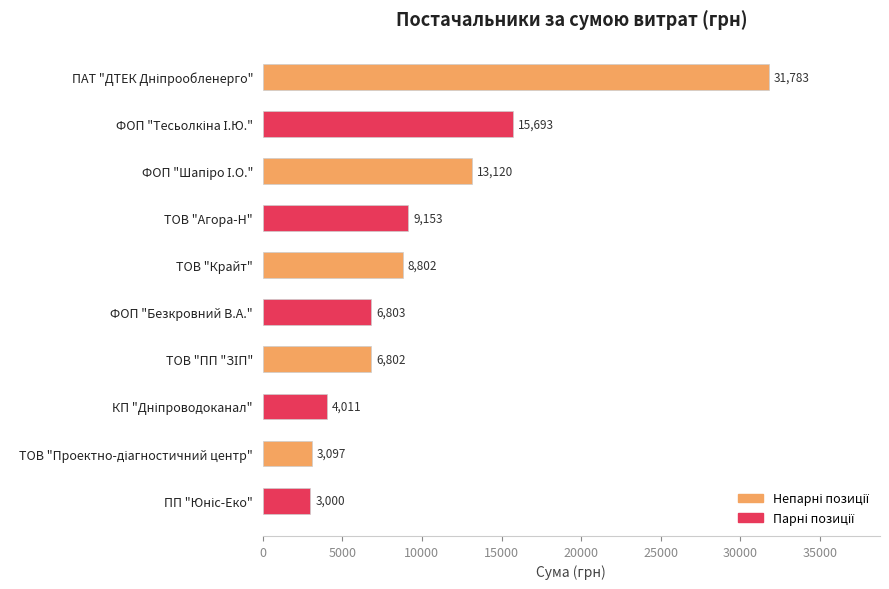

What value does the data have at ТОВ "Агора-Н"?

9153.0